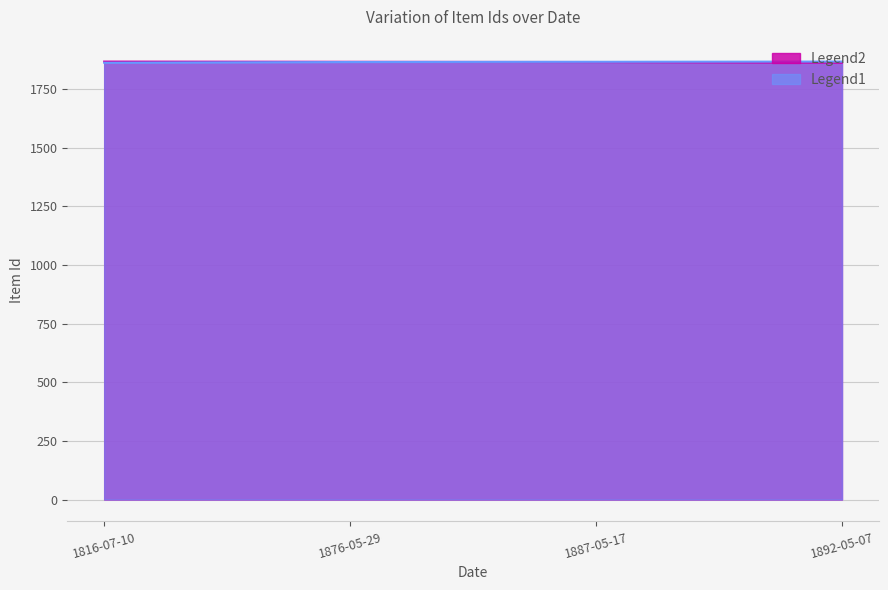

What is the sum of the Legend1 values at 1816-07-10 and 1892-05-07?

3731